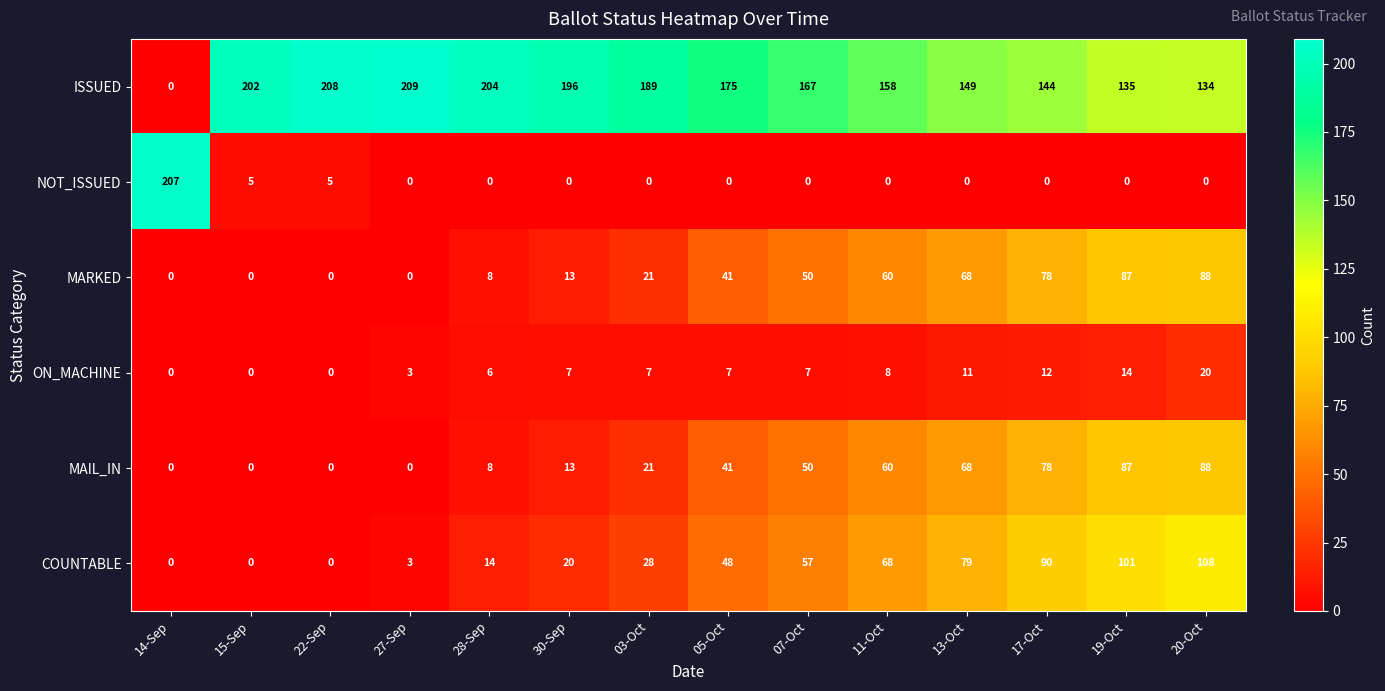

Which series has the widest spread of values?

ISSUED